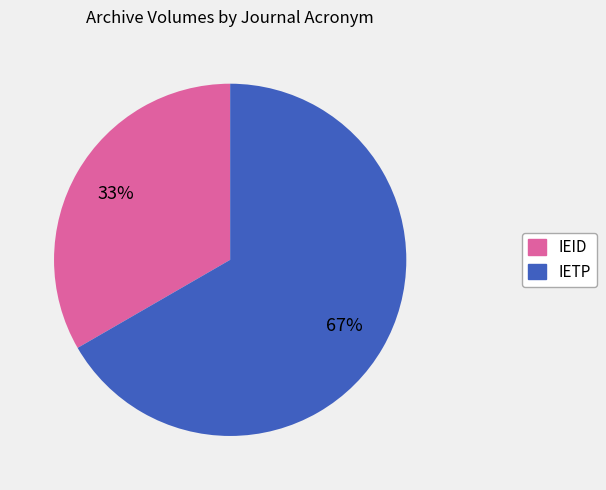

How many slices are in this pie chart?

2